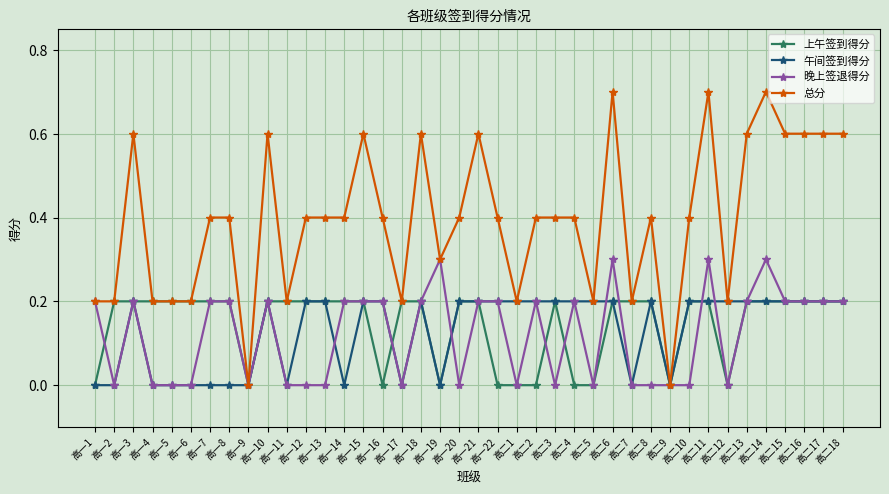

What is the total value across all series at 高一16?

0.8